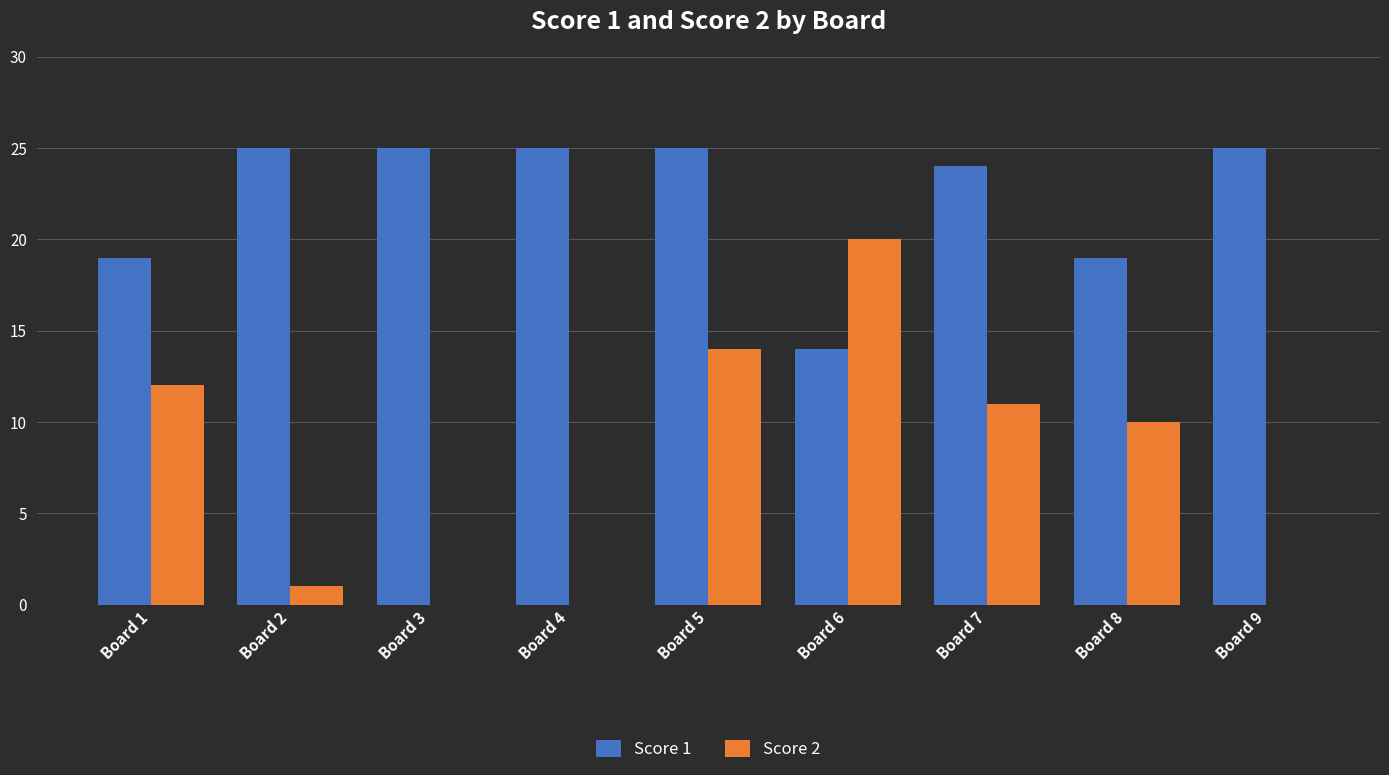

Which category has the highest value in the Score 2 series?

Board 6